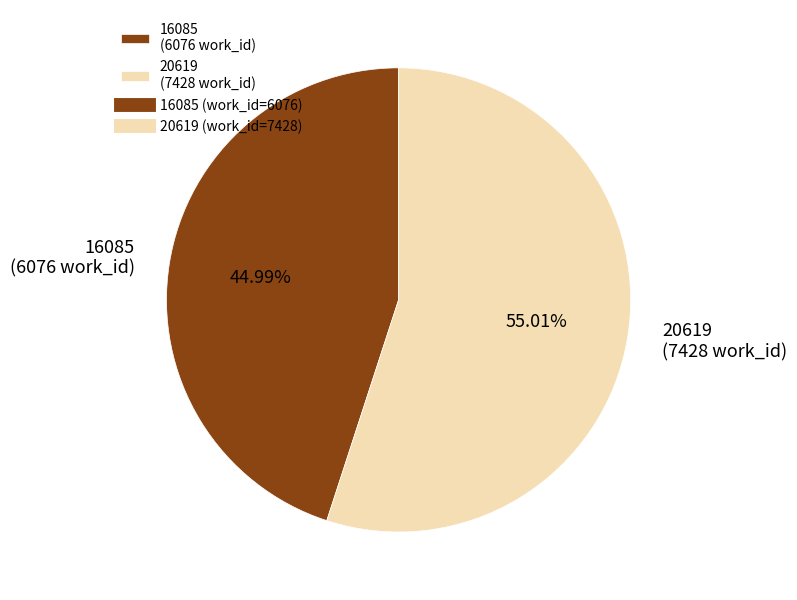

The 16085 slice represents 33% of the pie. True or false?

False